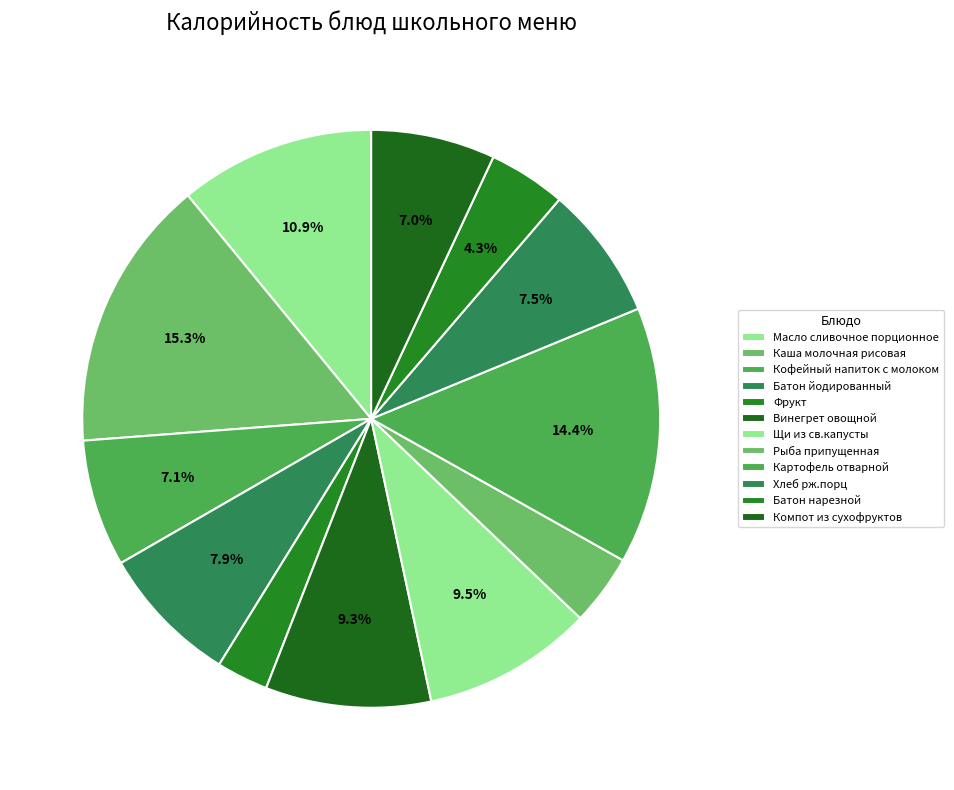

Count the number of slices in the pie.

12